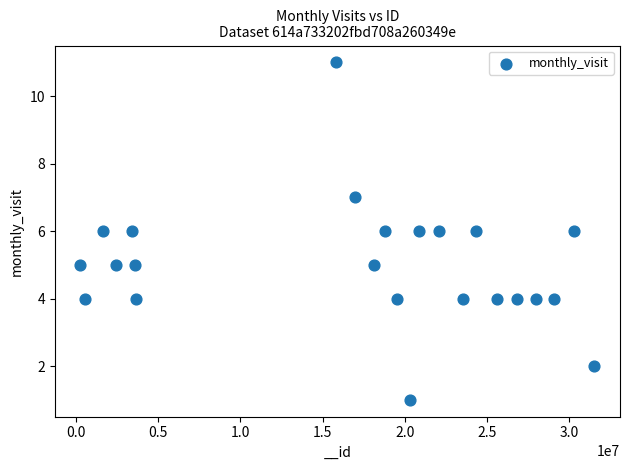

What is the range of Y values (max minus min)?

10